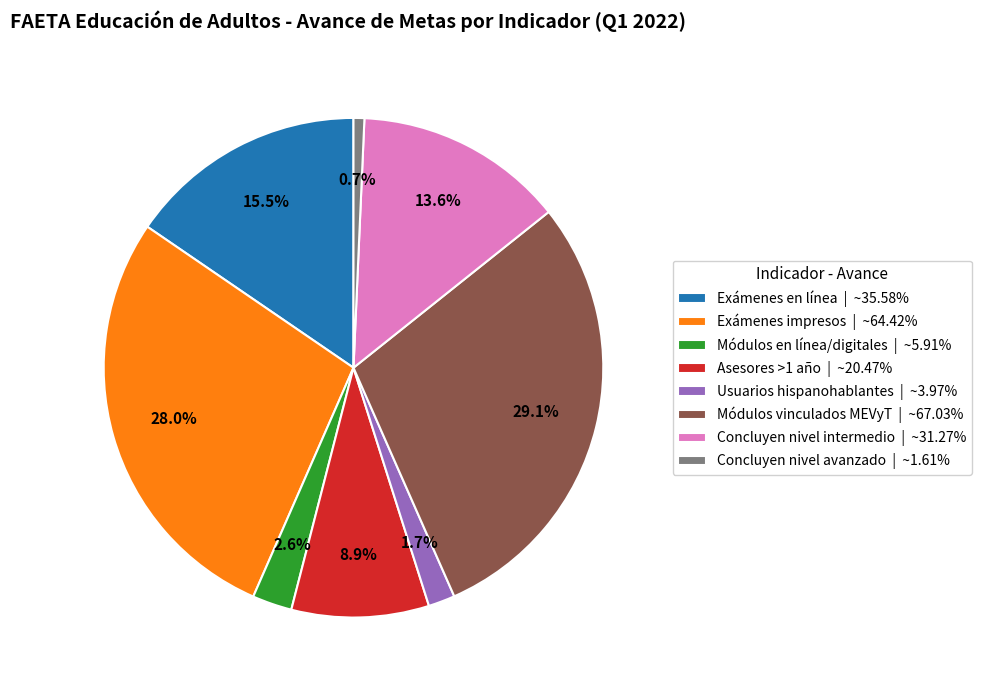

Is there any slice that represents more than half of the pie?

No